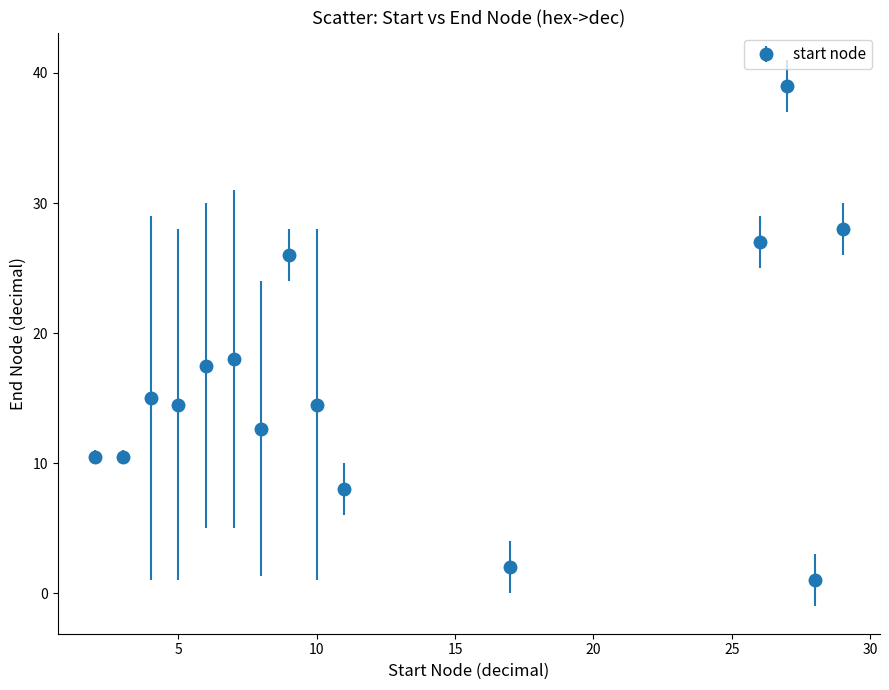

True or false: there are more than 2 points higher than both neighbors.

True